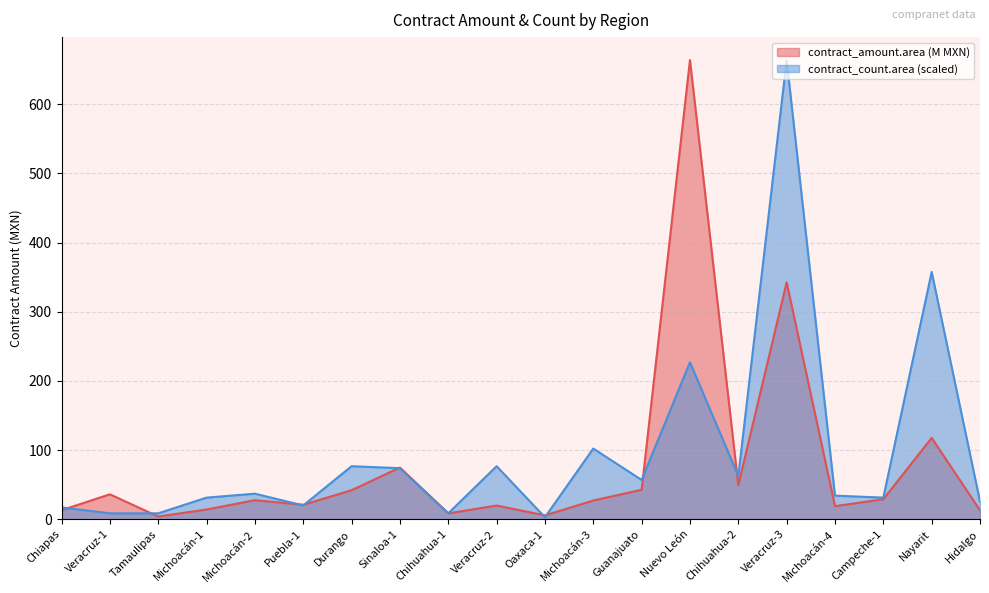

What is the spread (max minus min) of values at Nayarit?

240.0